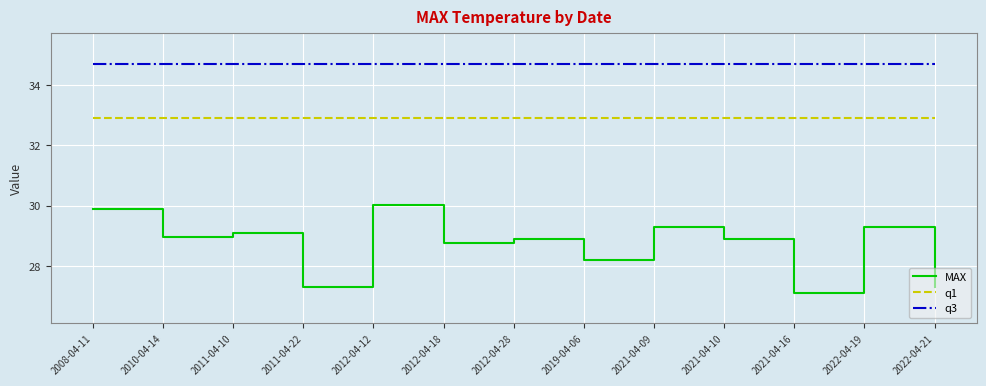

What position from the left is 2021-04-10?

10